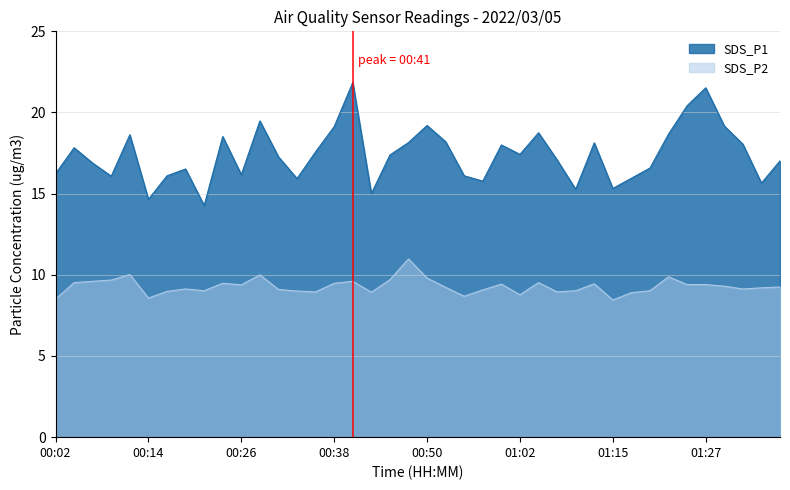

Rank the series by their average value, from lowest to highest.

SDS_P2, SDS_P1